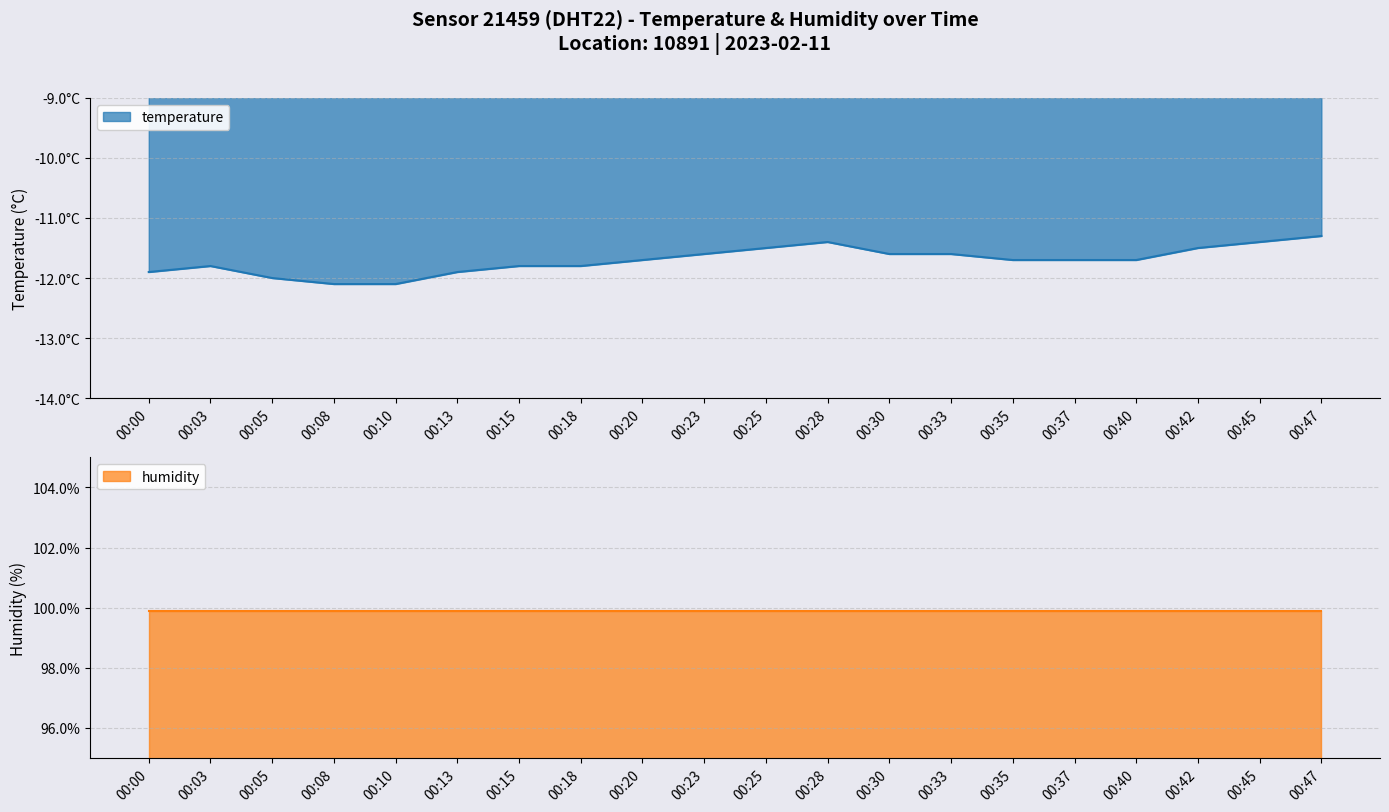

Reading left to right, transcribe all the data shown in this chart.

00:00=-11.9	00:03=-11.8	00:05=-12.0	00:08=-12.1	00:10=-12.1	00:13=-11.9	00:15=-11.8	00:18=-11.8	00:20=-11.7	00:23=-11.6	00:25=-11.5	00:28=-11.4	00:30=-11.6	00:33=-11.6	00:35=-11.7	00:37=-11.7	00:40=-11.7	00:42=-11.5	00:45=-11.4	00:47=-11.3